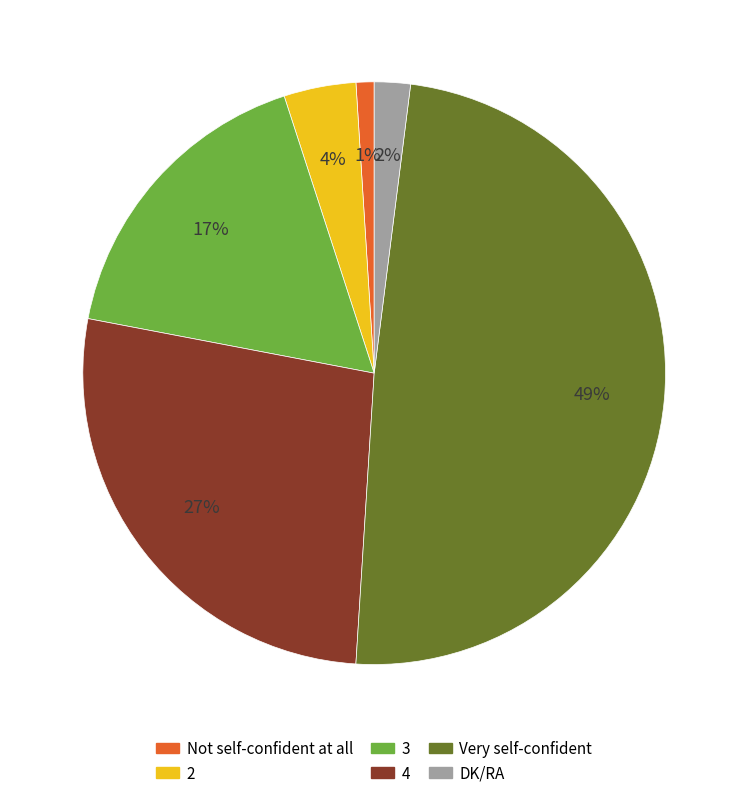

What is the ratio of the value at 4 to the value at Very self-confident?

0.6